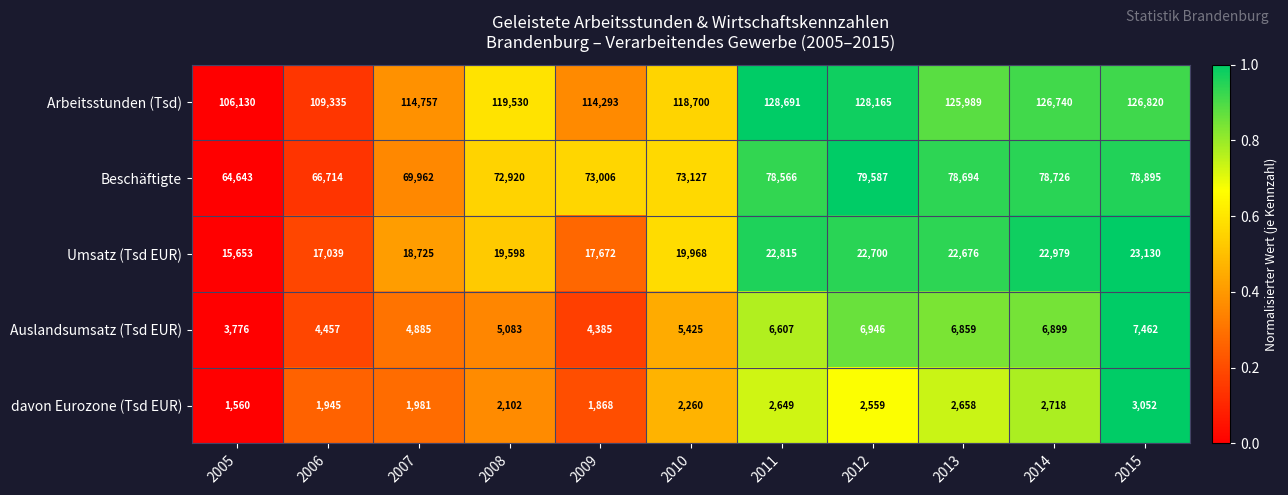

The Beschäftigte series shows 73006 at 2009. True or false?

True